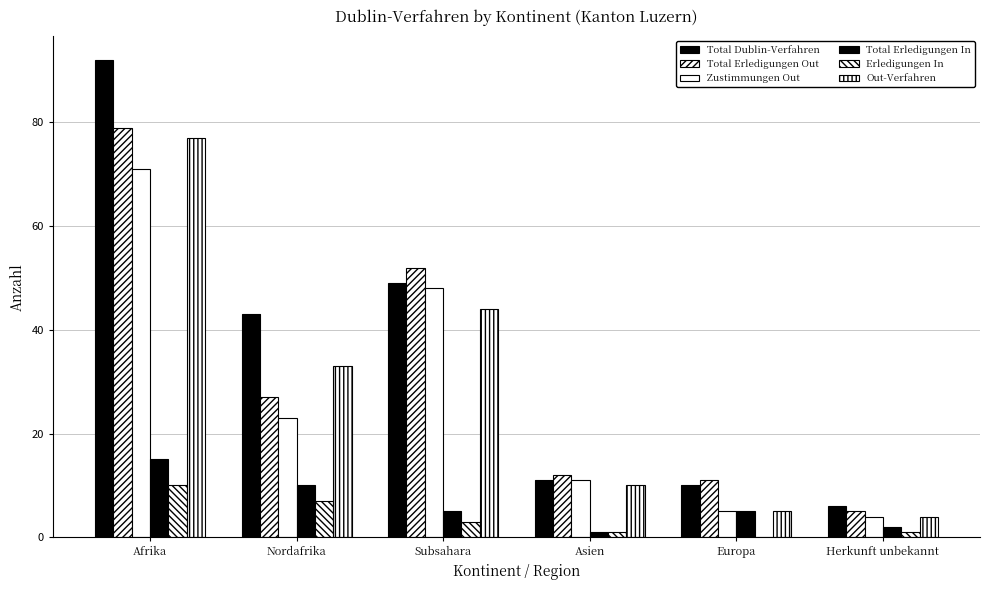

At which category is the sum across all series the highest?

Afrika